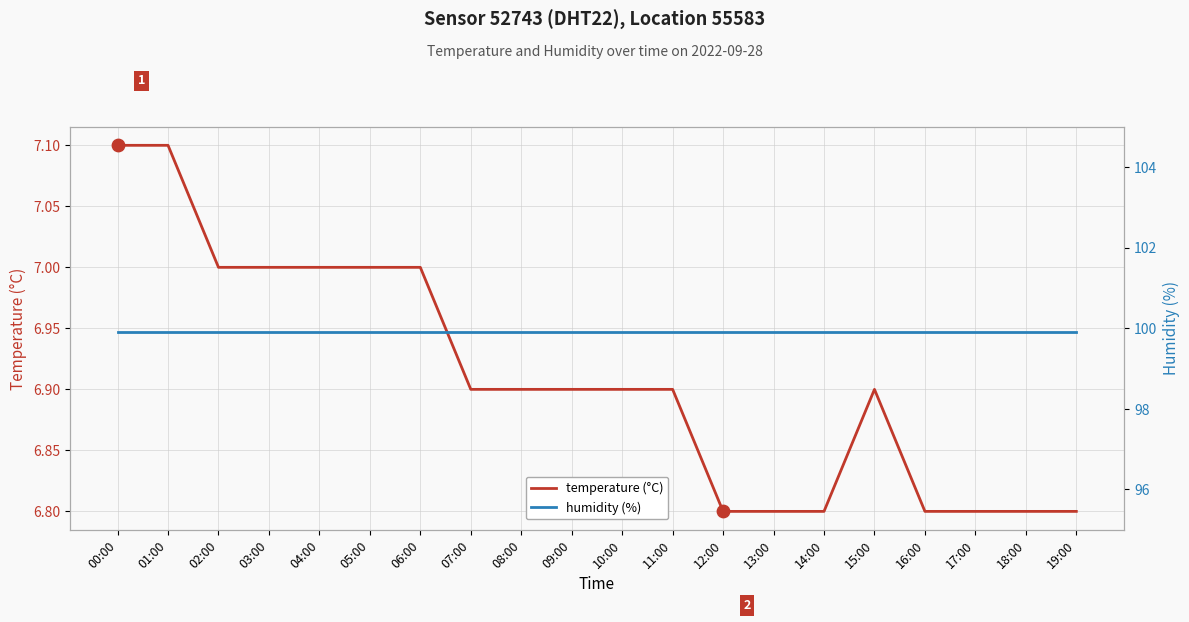

Which series has the largest total across all categories?

humidity (%)